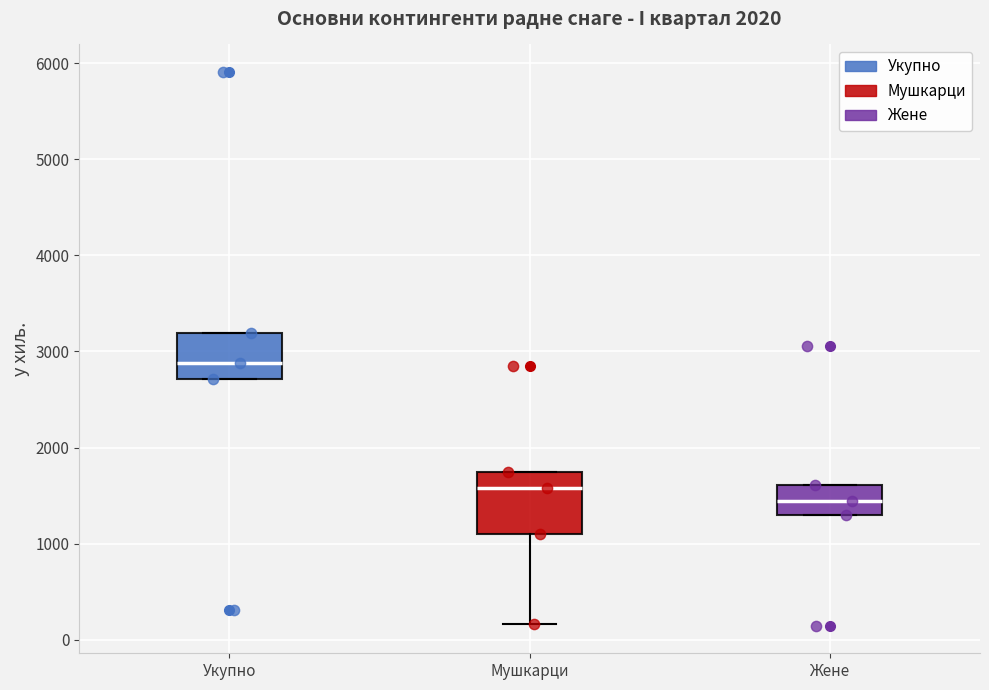

Reading left to right, read every box against the y-axis: the position of its median line, the range the box covers, and the ends of its whiskers. The values are not printed on the chart, so give them approximately, as read against the axis.

Укупно: median 2900, box 2700 to 3200, whiskers 2700 to 3200
Мушкарци: median 1600, box 1100 to 1700, whiskers 200 to 1700
Жене: median 1400, box 1300 to 1600, whiskers 1300 to 1600